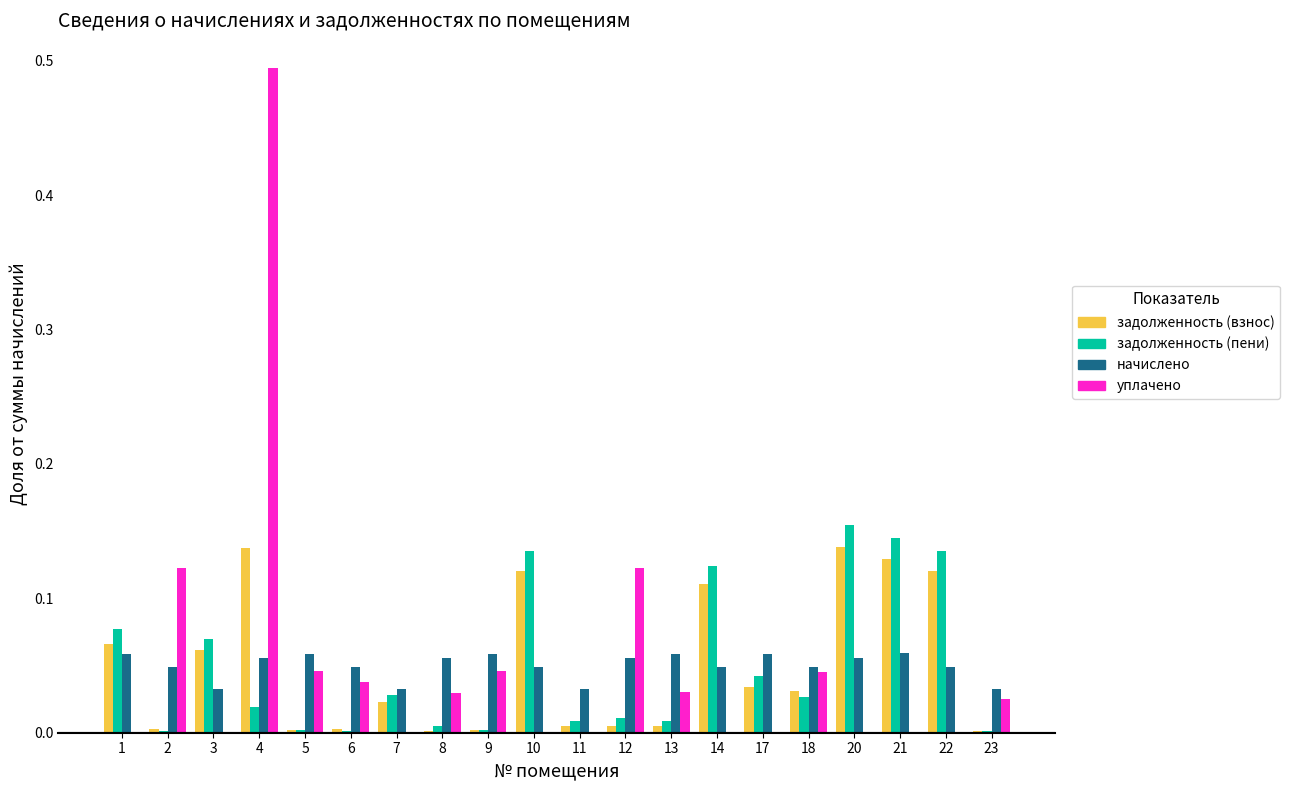

How many groups of bars are there?

20